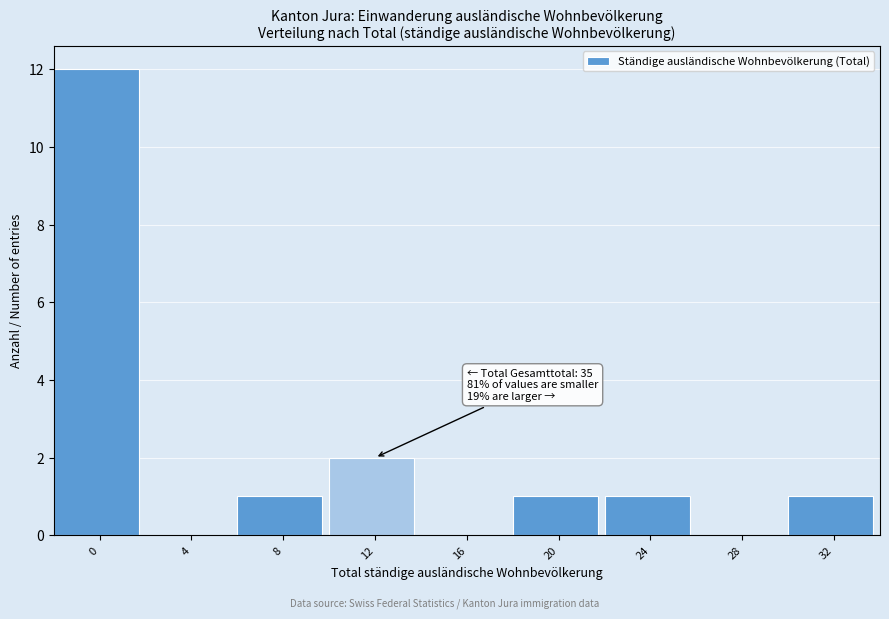

Reading right to left, transcribe all the data shown in this chart.

32=1	28=0	24=1	20=1	16=0	12=2	8=1	4=0	0=12